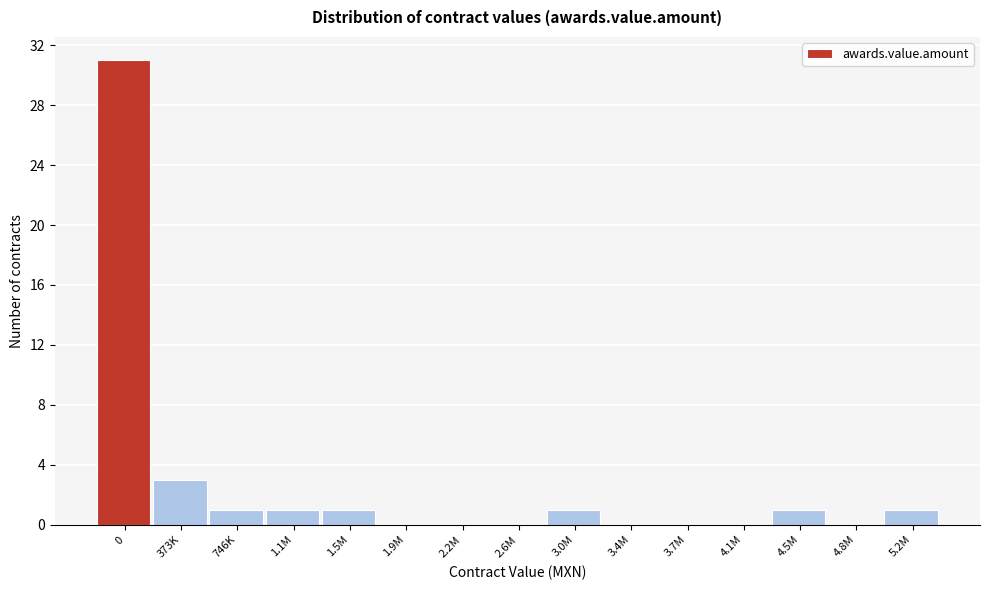

Reading left to right, extract all data points from this chart.

0=31	373K=3	746K=1	1.1M=1	1.5M=1	1.9M=0	2.2M=0	2.6M=0	3.0M=1	3.4M=0	3.7M=0	4.1M=0	4.5M=1	4.8M=0	5.2M=1